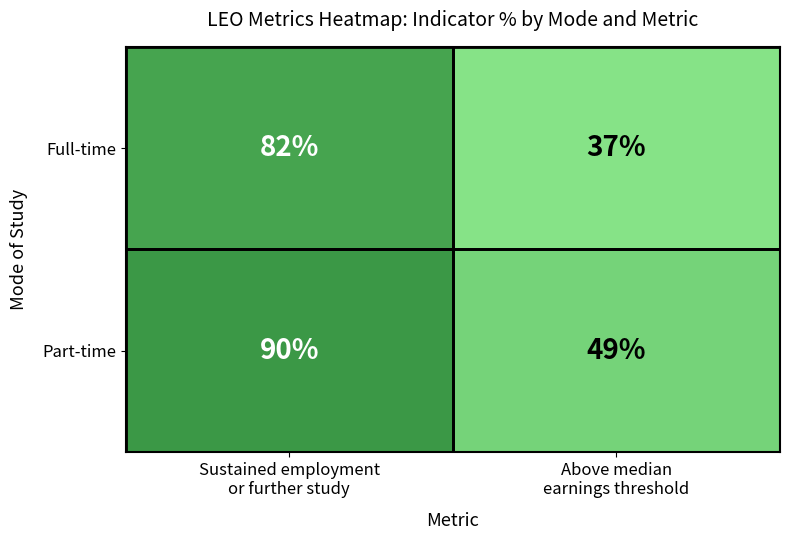

How many series are shown in this chart?

2